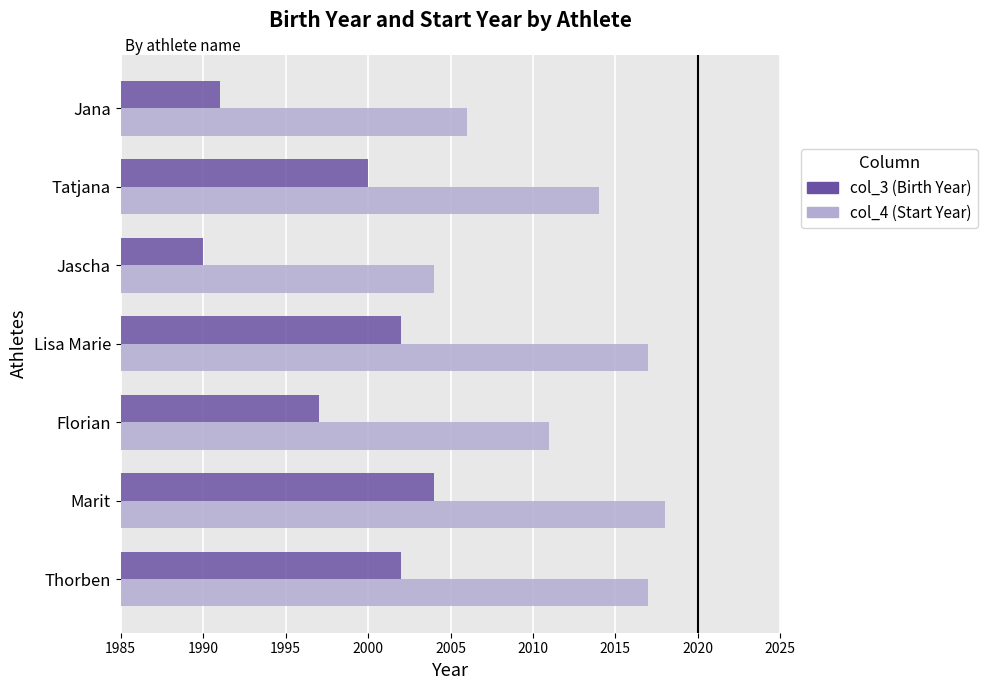

What is the difference between the highest and lowest values at Thorben?

15